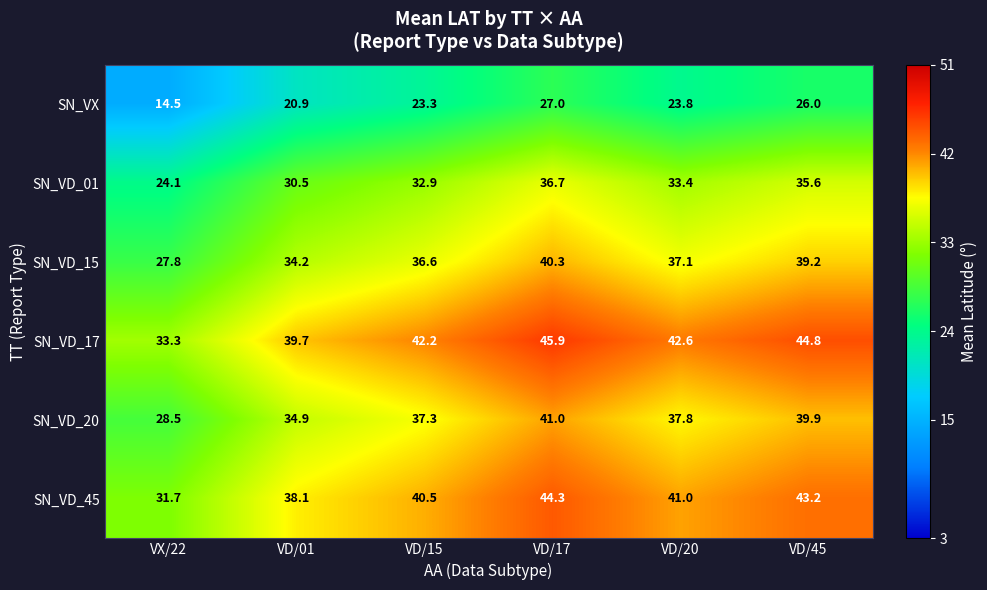

At which label does SN_VD_45 first exceed 41?

VD/17